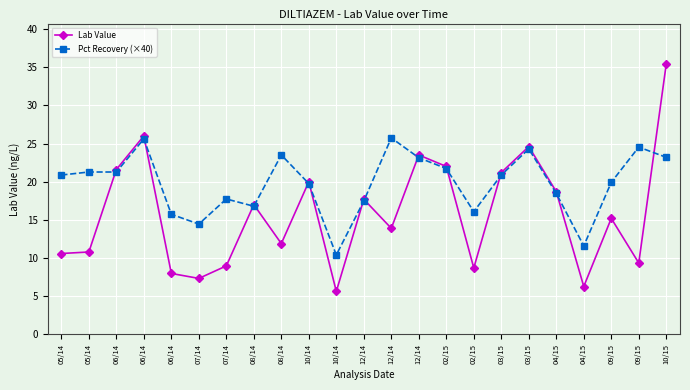

The value of Lab Value at 12/14 is 6.8. True or false?

False